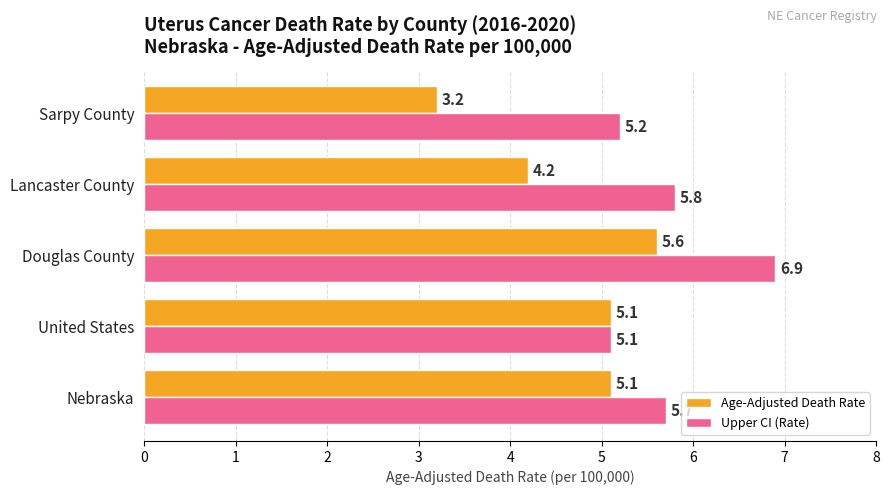

What are all the series names shown in the legend?

Age-Adjusted Death Rate, Upper CI (Rate)